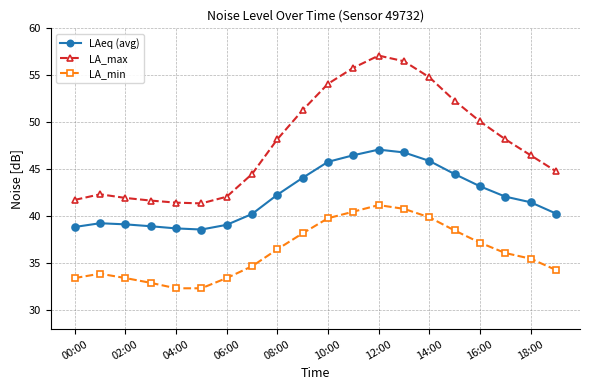

How many distinct data groups are displayed?

3